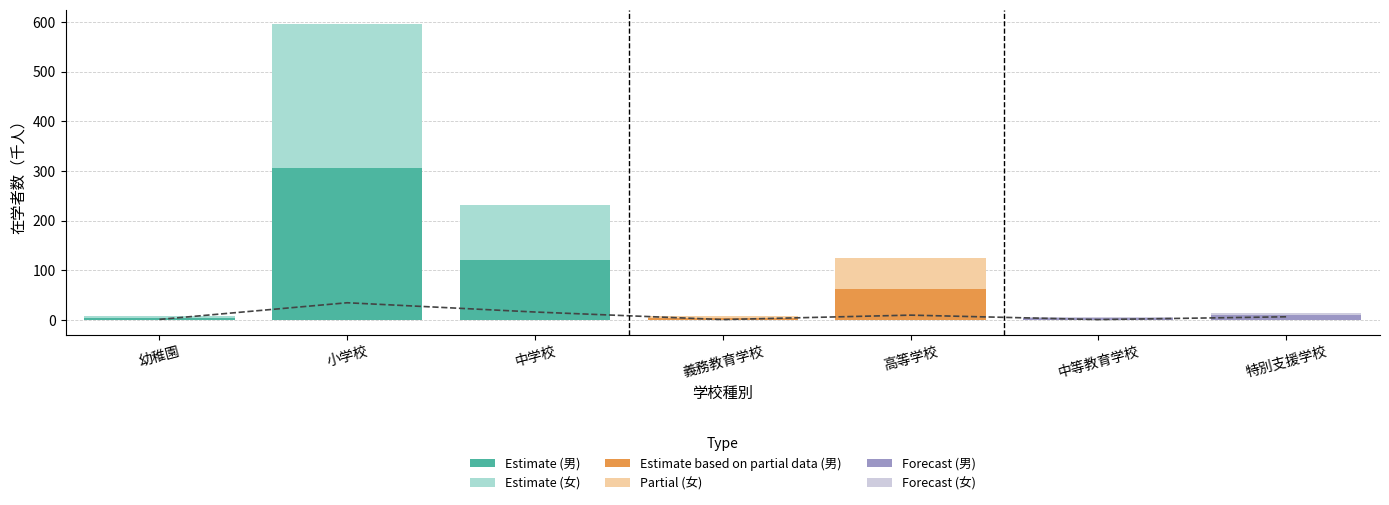

What is the ratio of the value at 中学校 to the value at 高等学校?

1.7